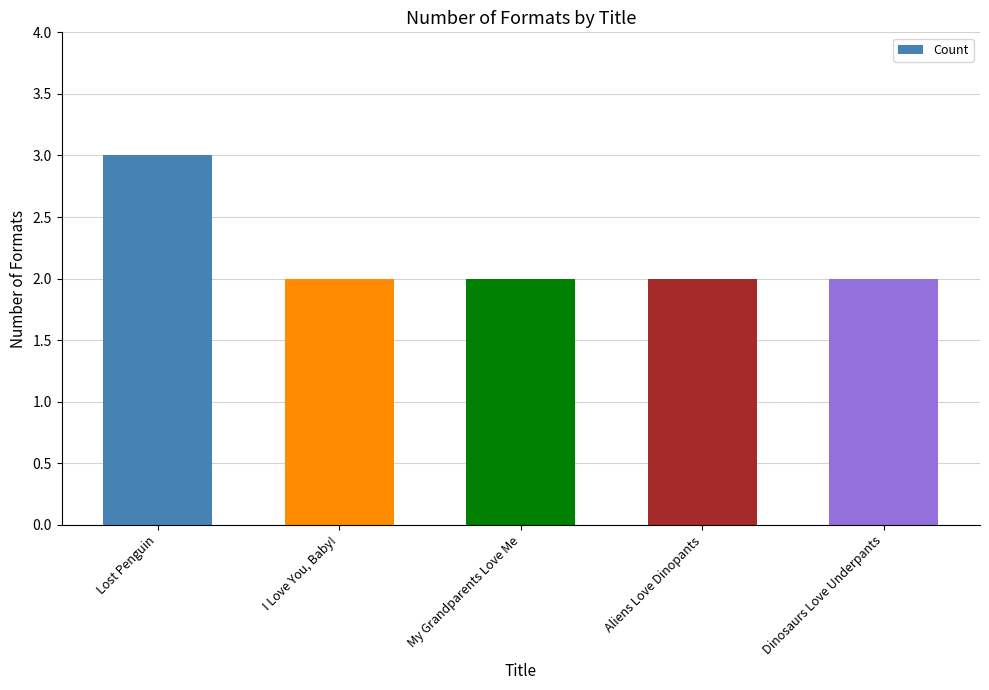

Count the values in the range 2 to 3.

5